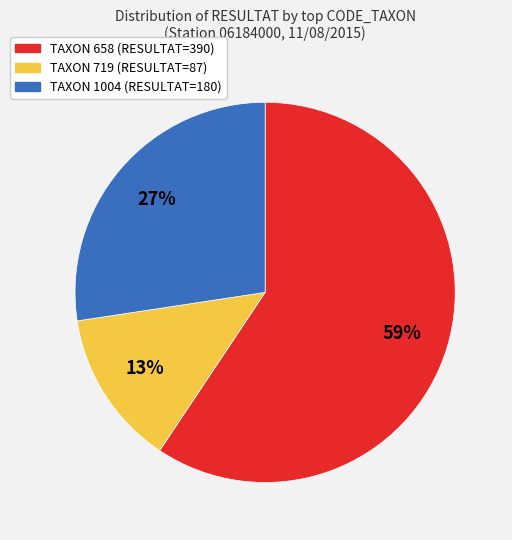

To the nearest percent, what is the difference between the largest and smallest slice percentages?

46%